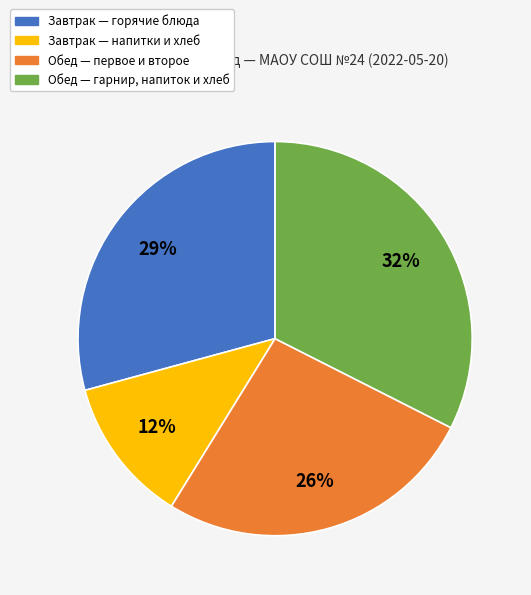

Is there a majority slice in this chart?

No